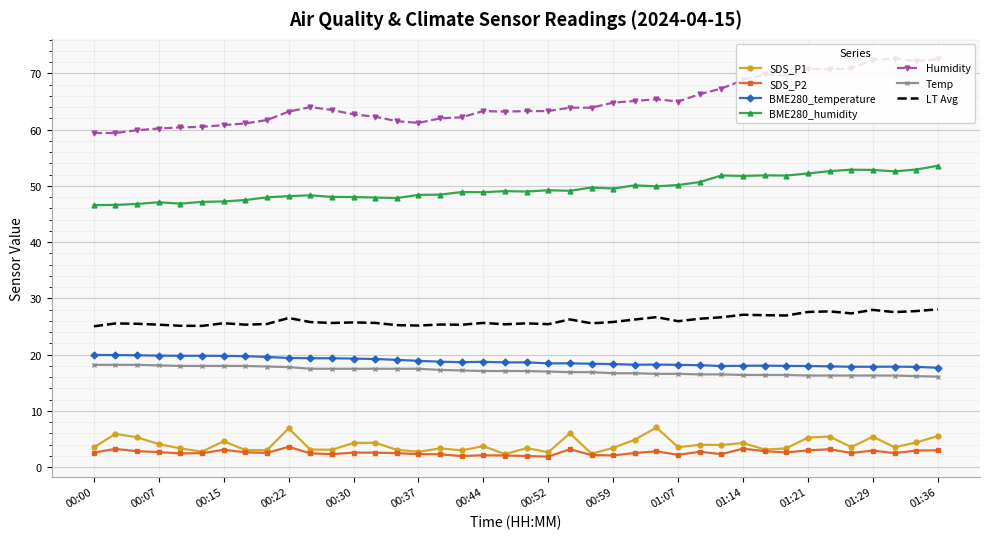

Which series has the widest spread of values?

Humidity